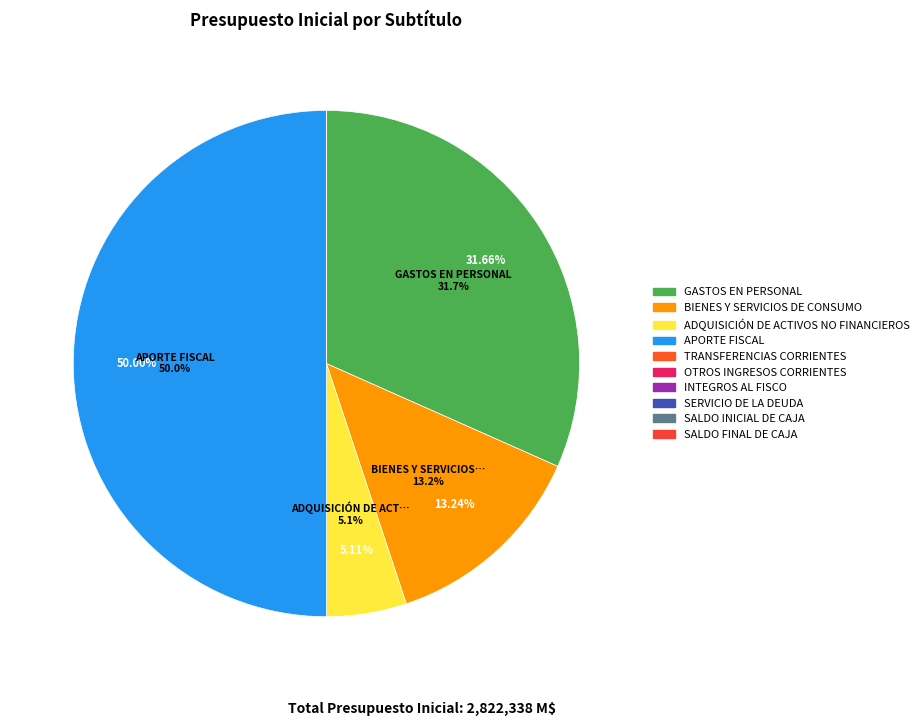

How many slices are in this pie chart?

10